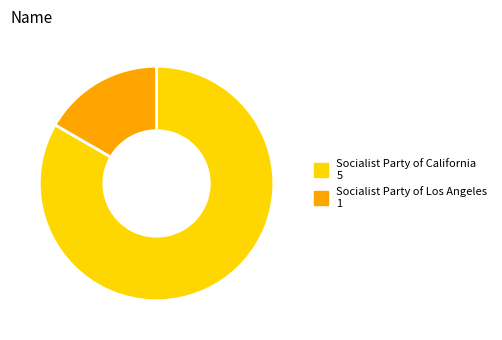

How many segments does this pie chart have?

2